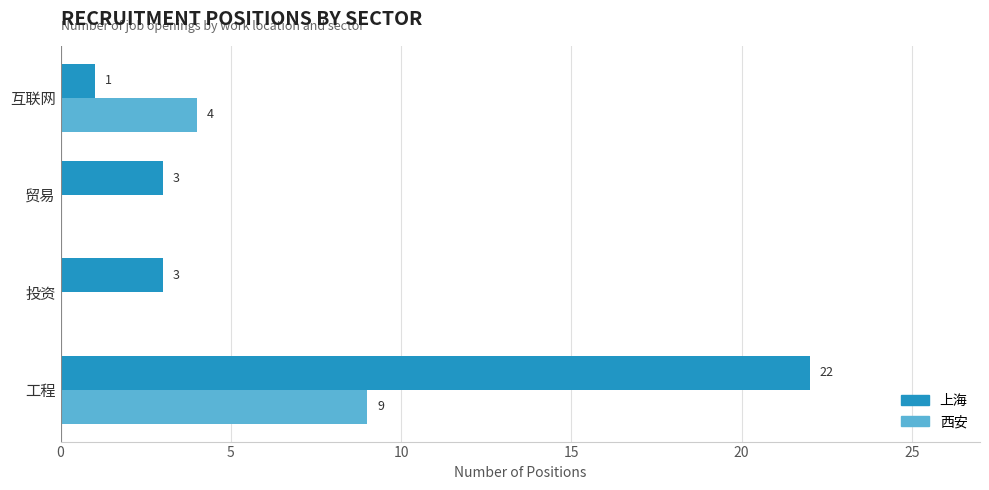

Which series changed the most between 工程 and 投资?

上海